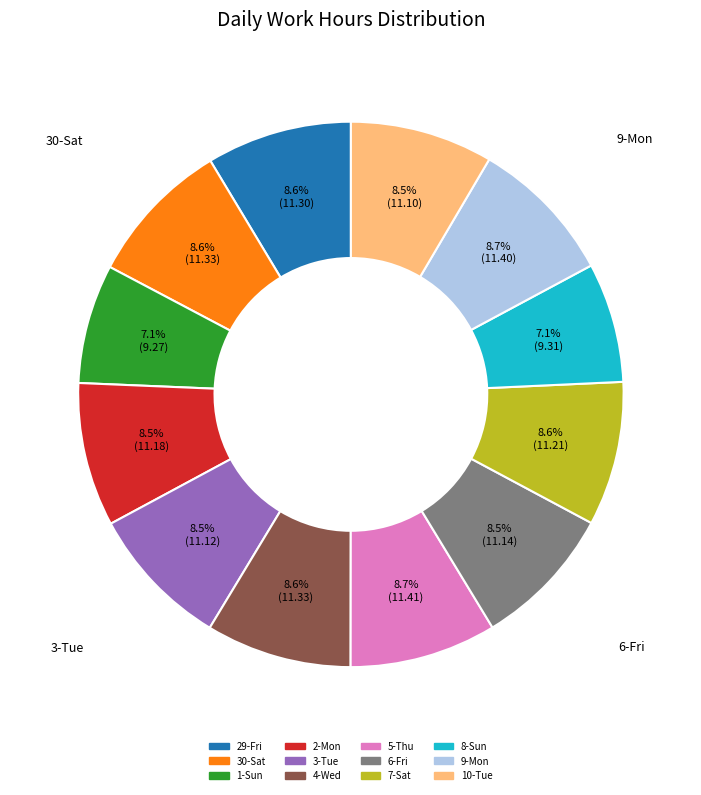

The 8-Sun slice represents 1% of the pie. True or false?

False